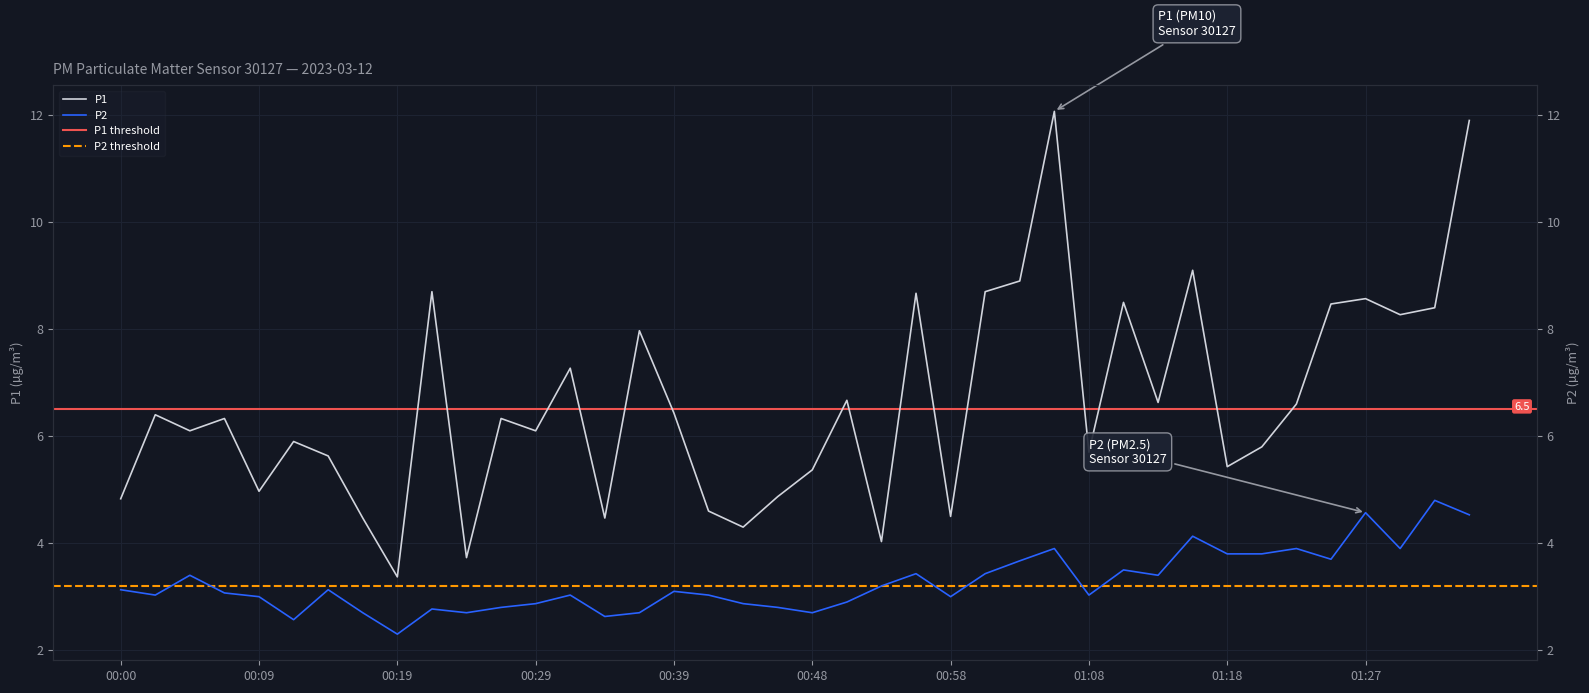

List the labels in order of P2 value, smallest first.

00:19, 00:12, 00:34, 00:17, 00:24, 00:36, 00:48, 00:21, 00:26, 00:46, 00:29, 00:43, 00:51, 00:09, 00:58, 00:02, 00:31, 00:41, 01:08, 00:07, 00:39, 00:00, 00:14, 00:53, 00:04, 01:13, 00:56, 01:00, 01:10, 01:03, 01:25, 01:18, 01:20, 01:05, 01:22, 01:30, 01:15, 01:35, 01:27, 01:32